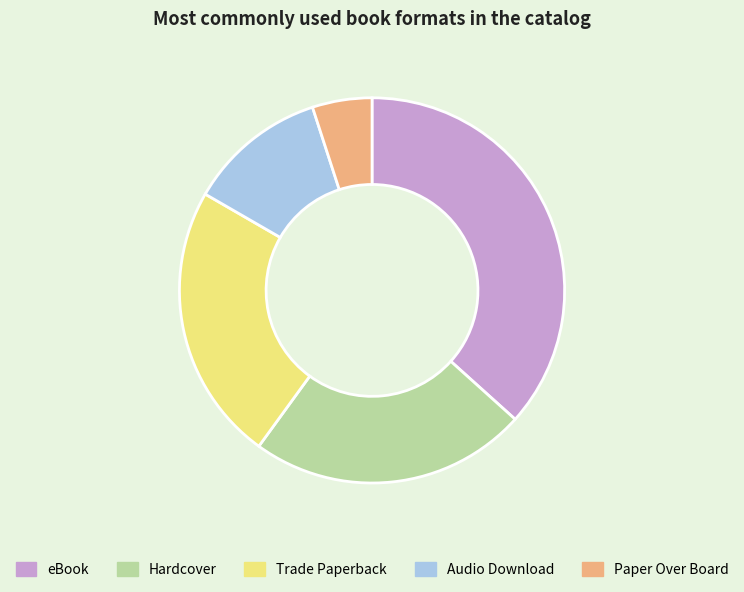

Is the sum of Paper Over Board and Hardcover greater than half?

No